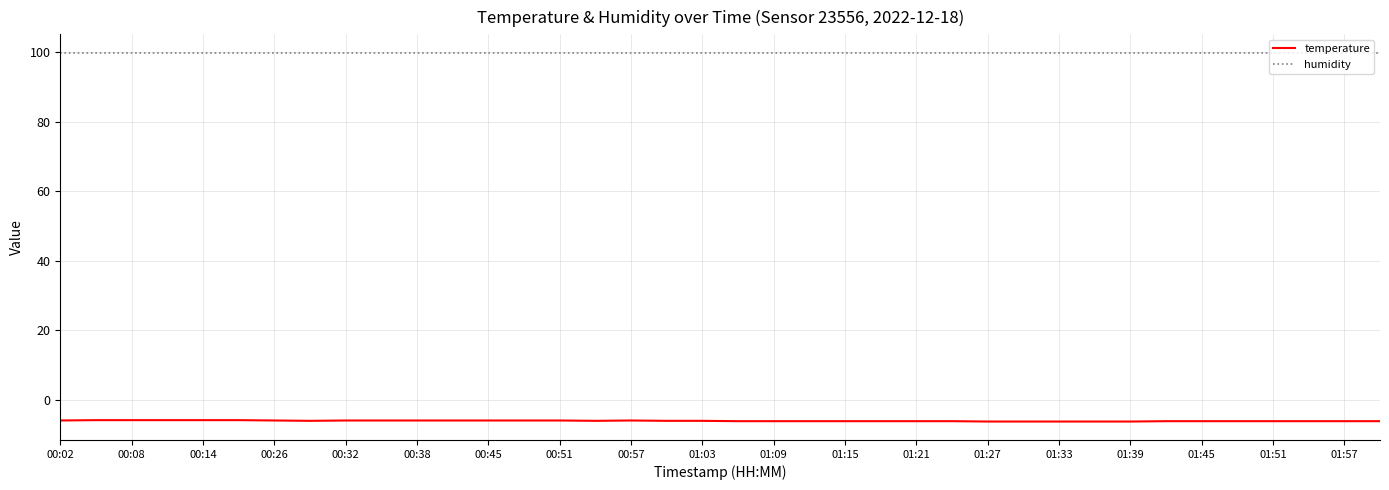

Rank the series by their average value, from lowest to highest.

temperature, humidity